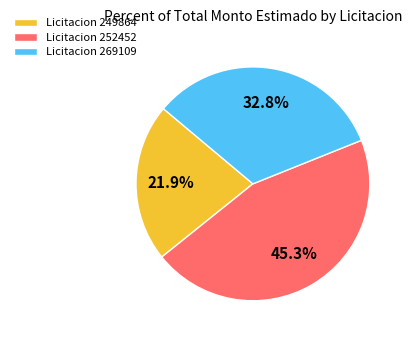

Does Licitacion 252452 represent more than half of the total?

No